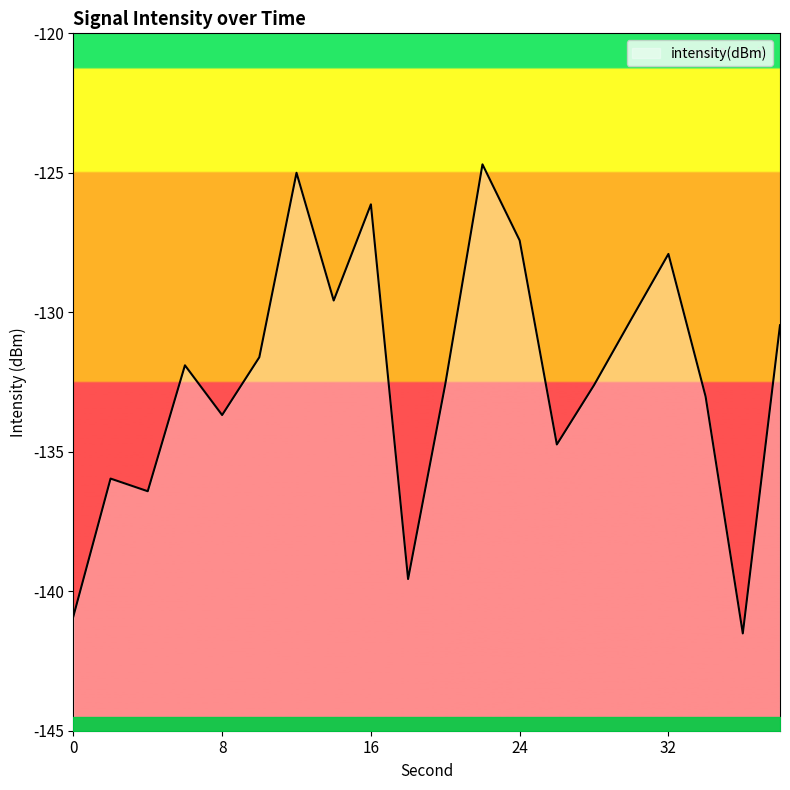

How many lines are shown in the chart?

1